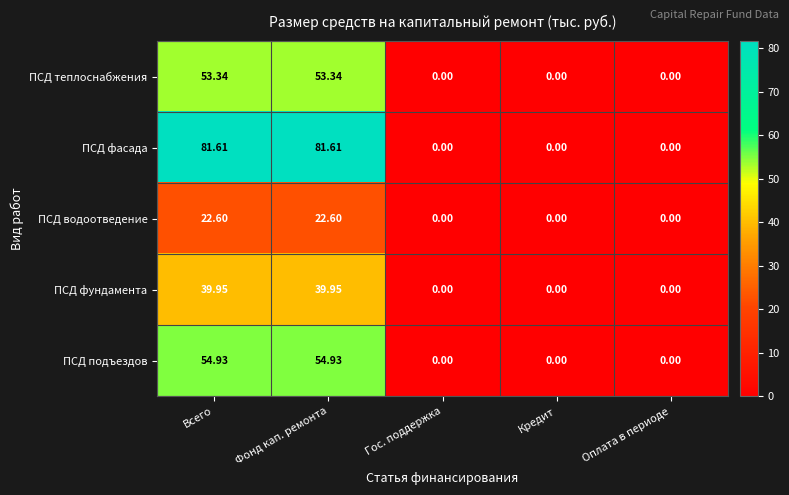

Which series has the largest total across all categories?

ПСД фасада